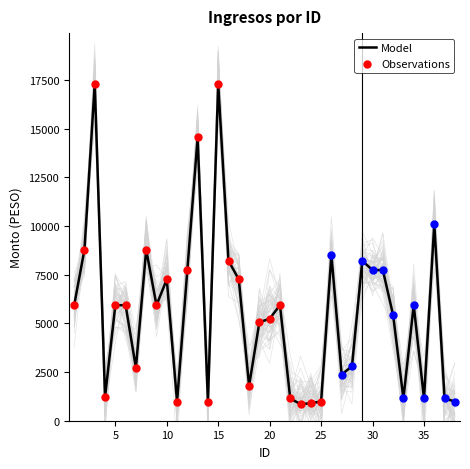

What is the total value across all series at 29?

16483.3